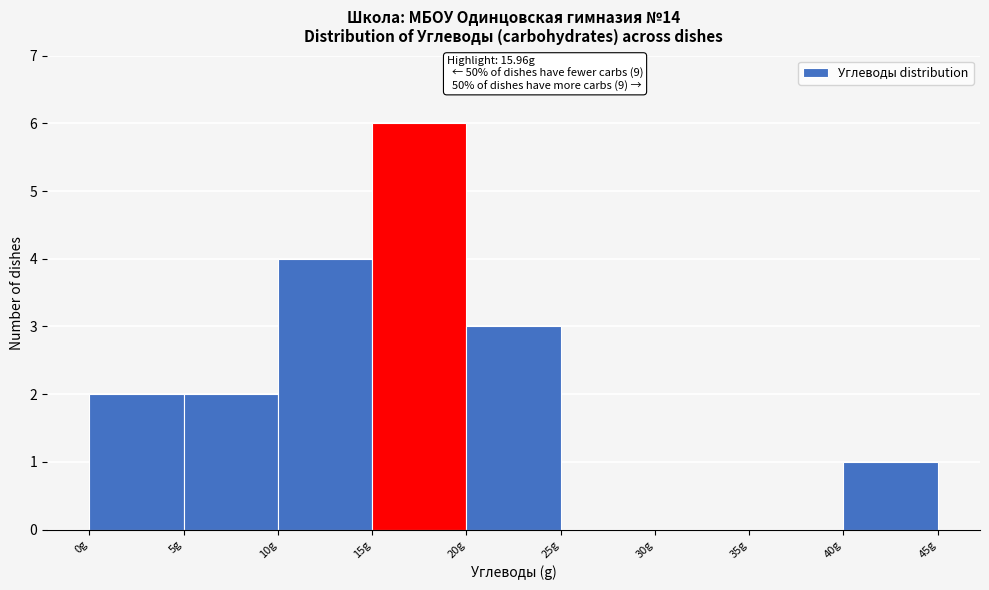

Which range on the x-axis has the tallest bar?

15 to 20